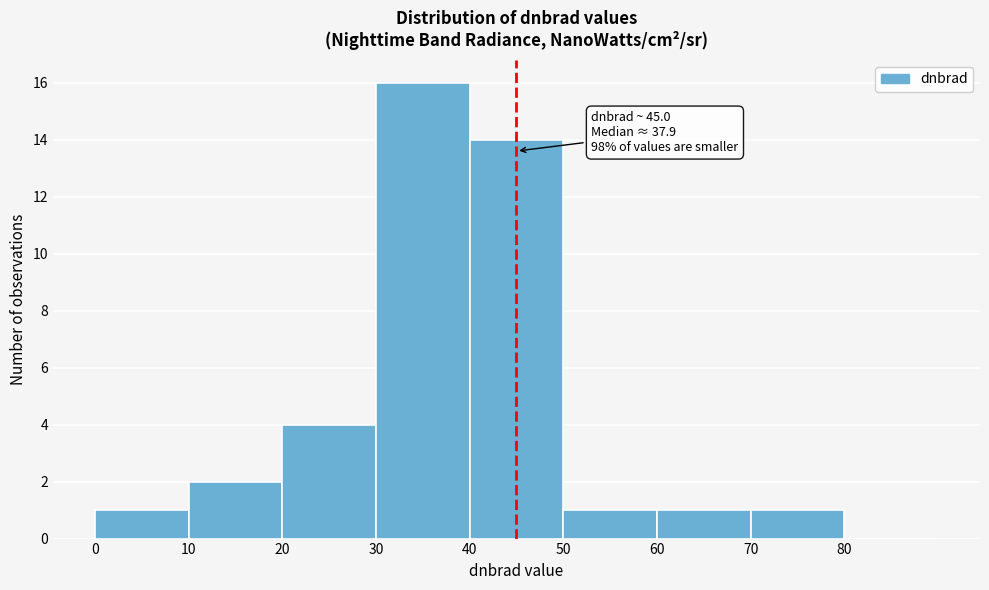

Over which range of the x-axis is the bar tallest?

30 to 40